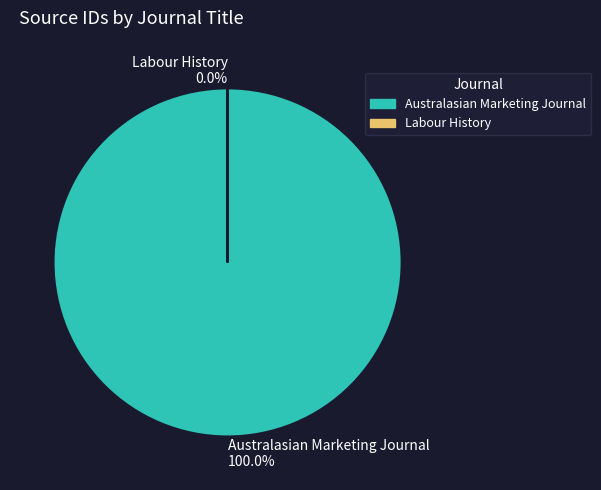

The Australasian Marketing Journal slice represents 100% of the pie. True or false?

True